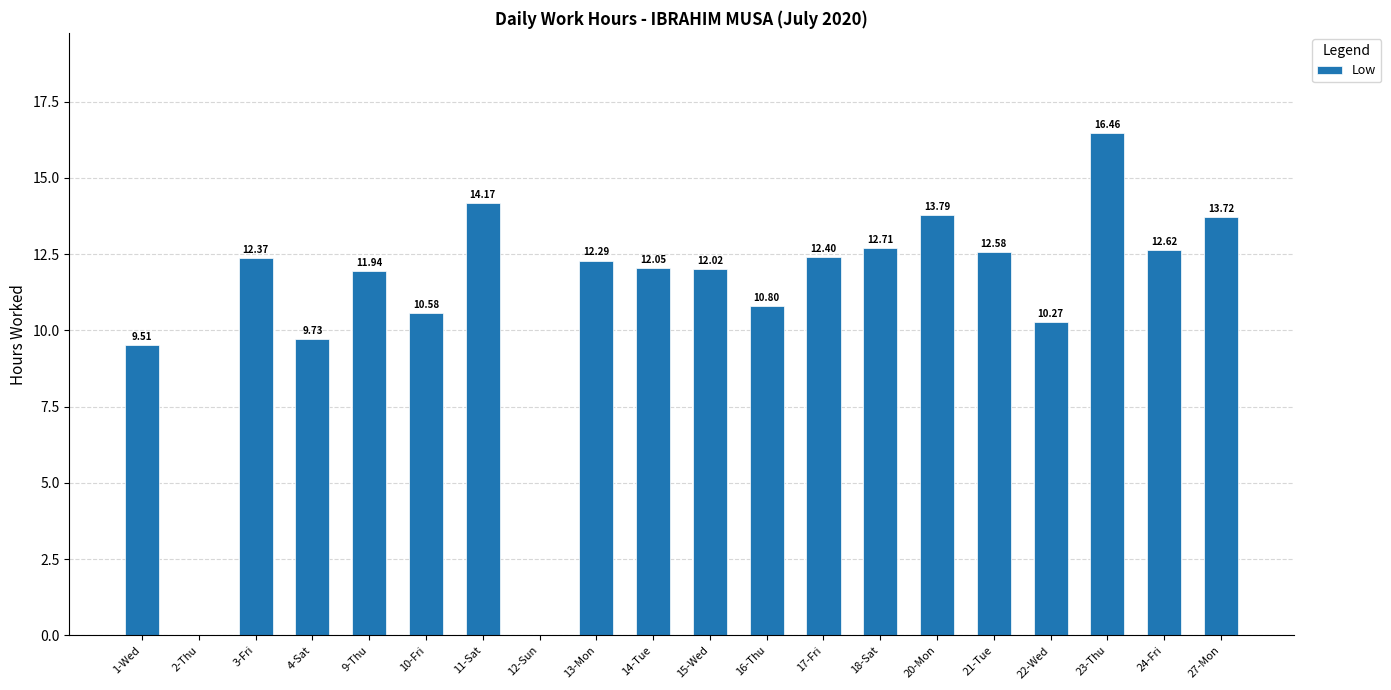

Count the number of categories in the chart.

20